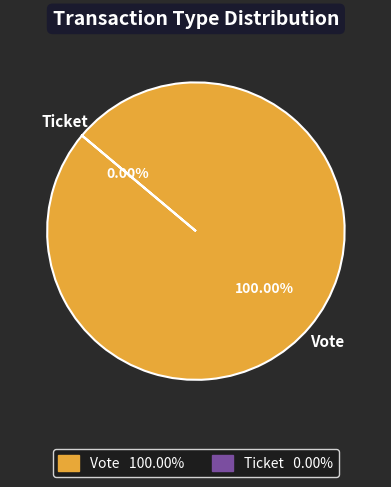

To the nearest percent, what is the combined percentage of Ticket (direction=1) and Vote (direction=-1)?

100%